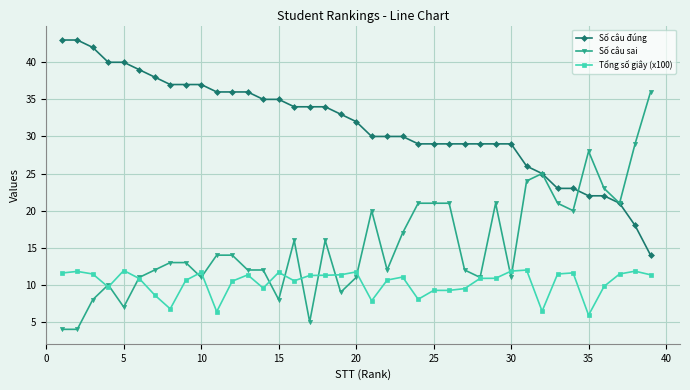

True or false: Tổng số giây (x100) and Số câu đúng cross at least once.

False